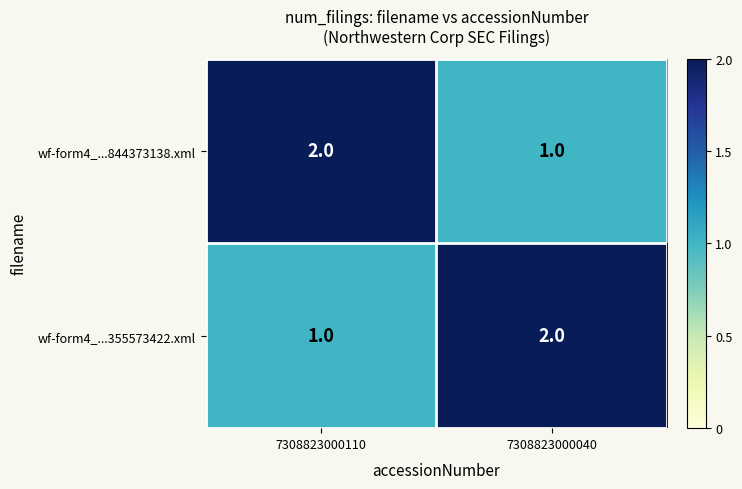

Count the number of data series in this chart.

2